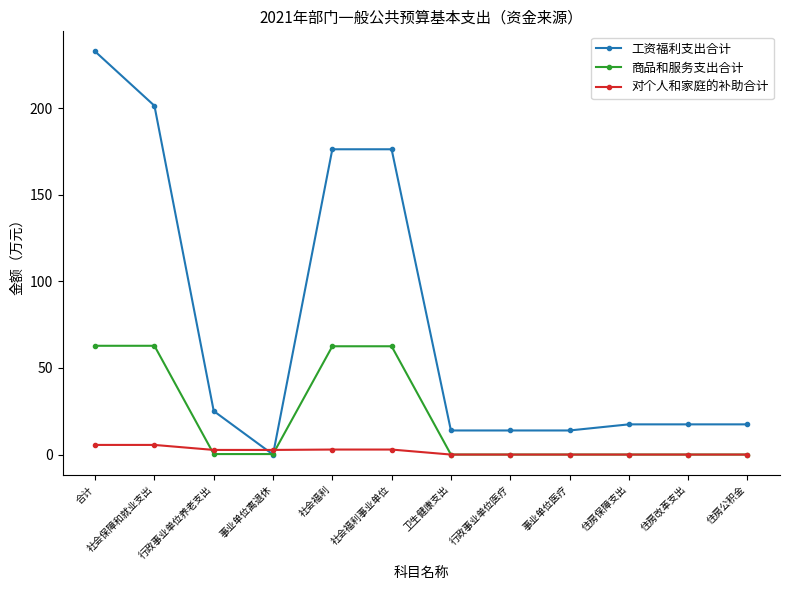

What are all the series names shown in the legend?

工资福利支出合计, 商品和服务支出合计, 对个人和家庭的补助合计